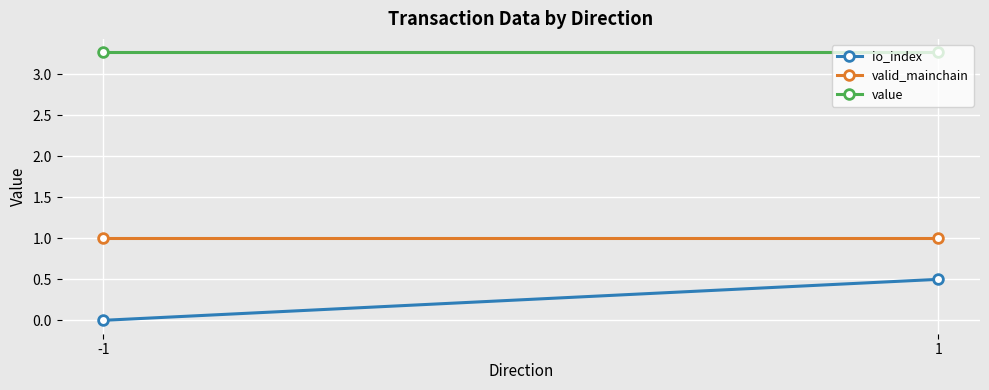

List the labels in order of io_index value, largest first.

1, -1